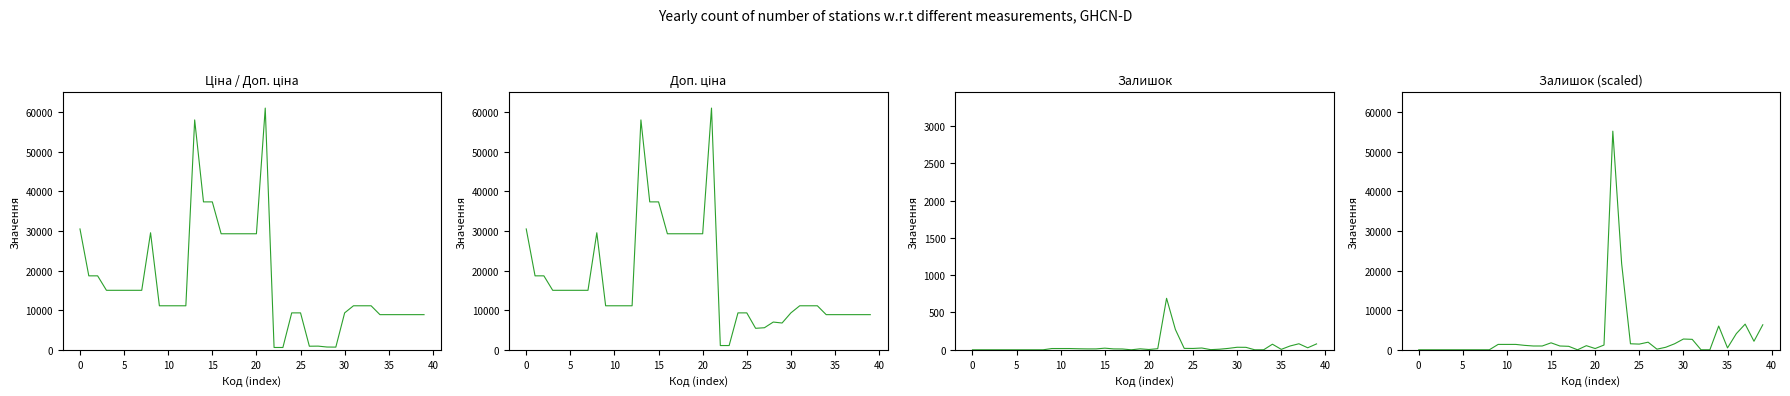

What is the label of the 10th point from the right?

30